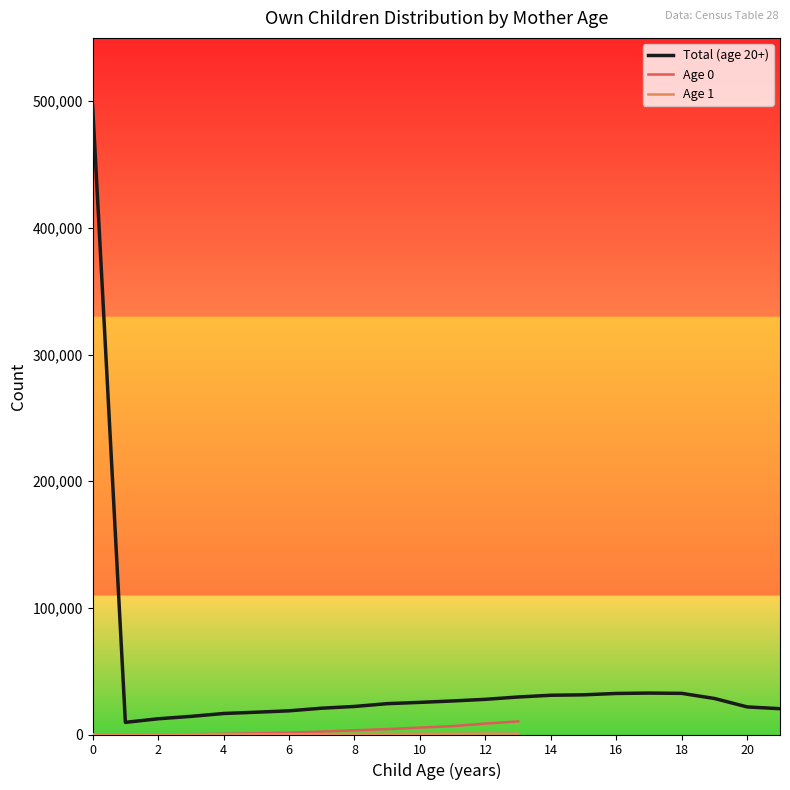

Which series has the widest spread of values?

Total (age 20+)